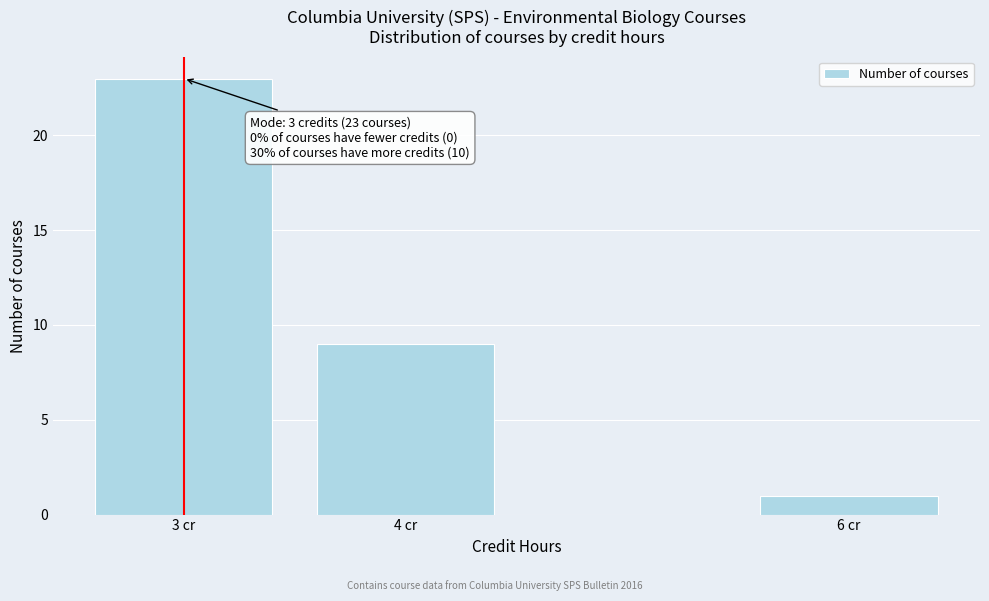

Reading left to right, extract all data points from this chart.

23	9	1